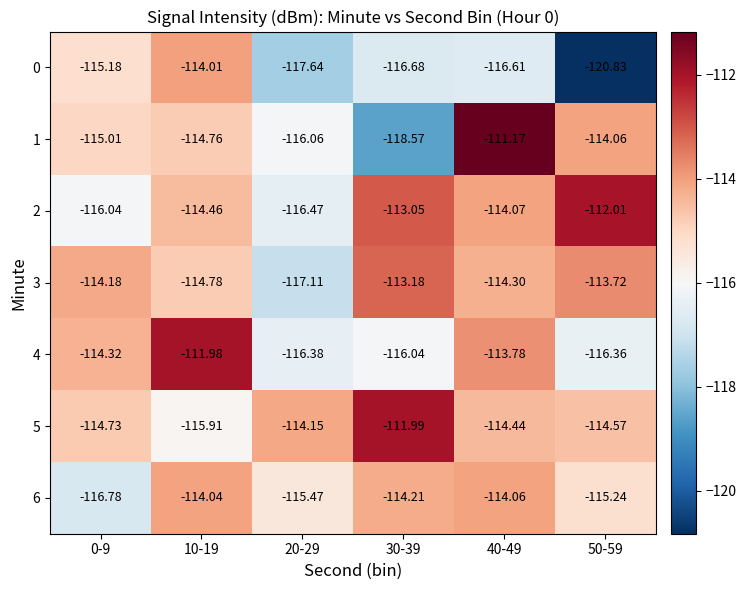

What is the difference between the highest and lowest values at 10-19?

3.9